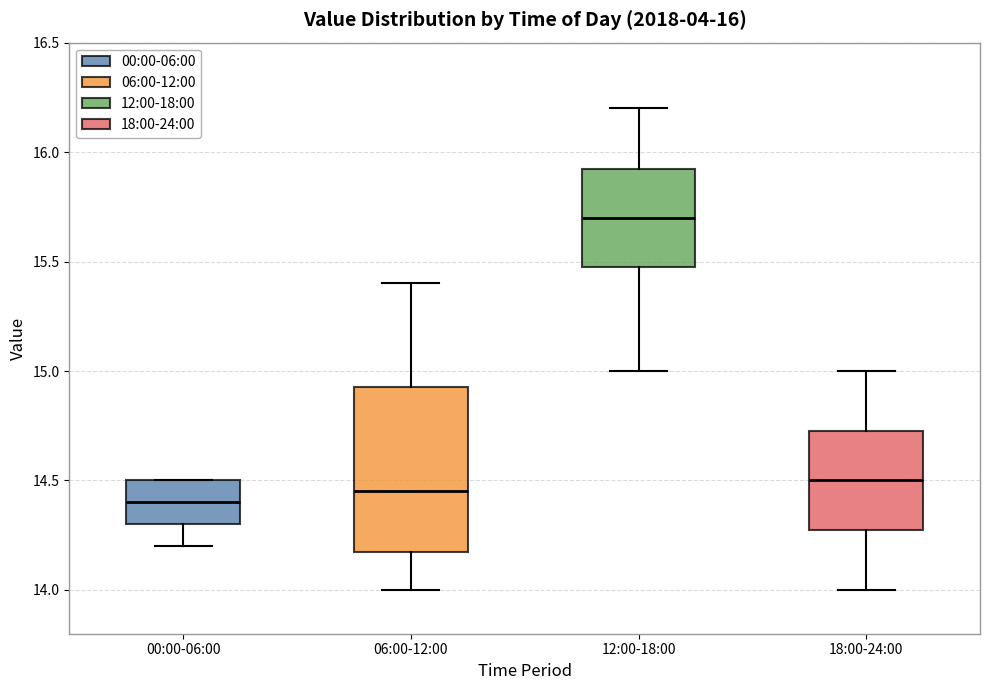

Which box's median line is the highest?

12:00-18:00